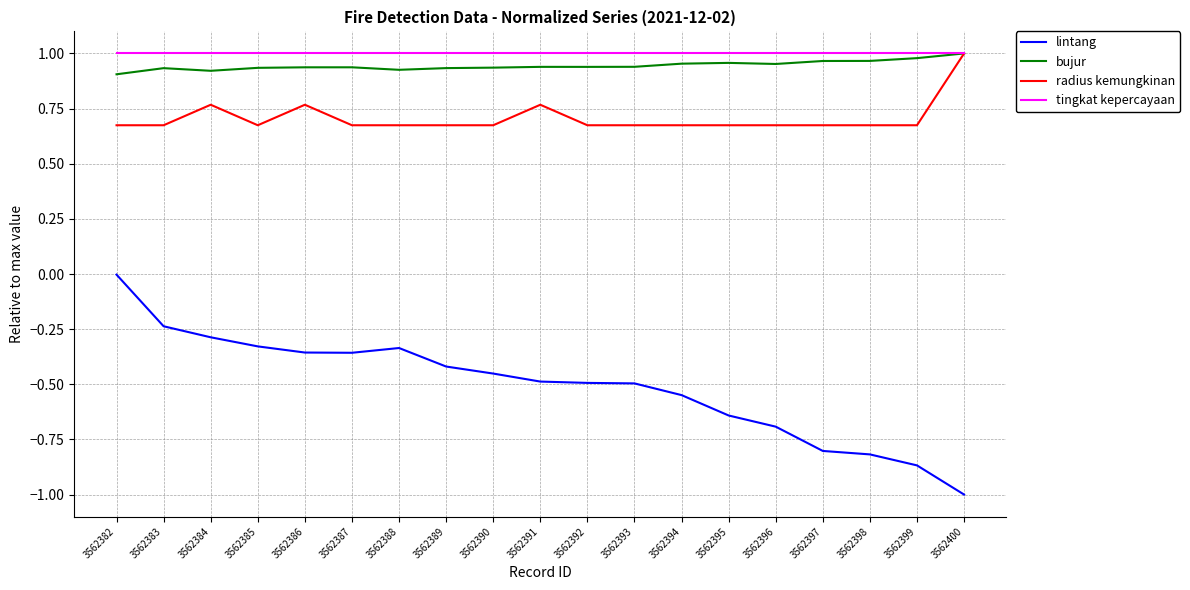

Which series has the largest range (max minus min)?

lintang